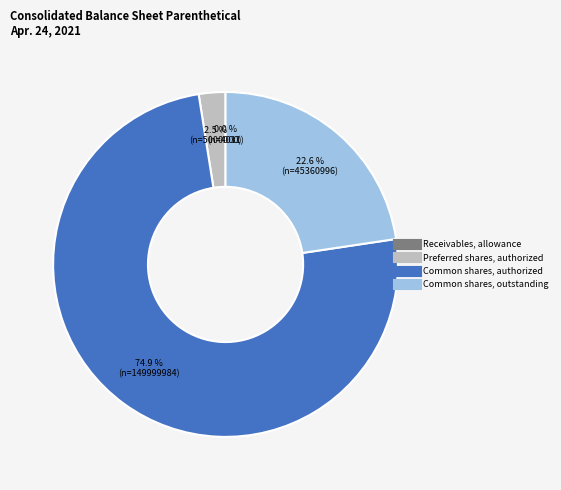

Does any single category account for the majority?

Yes